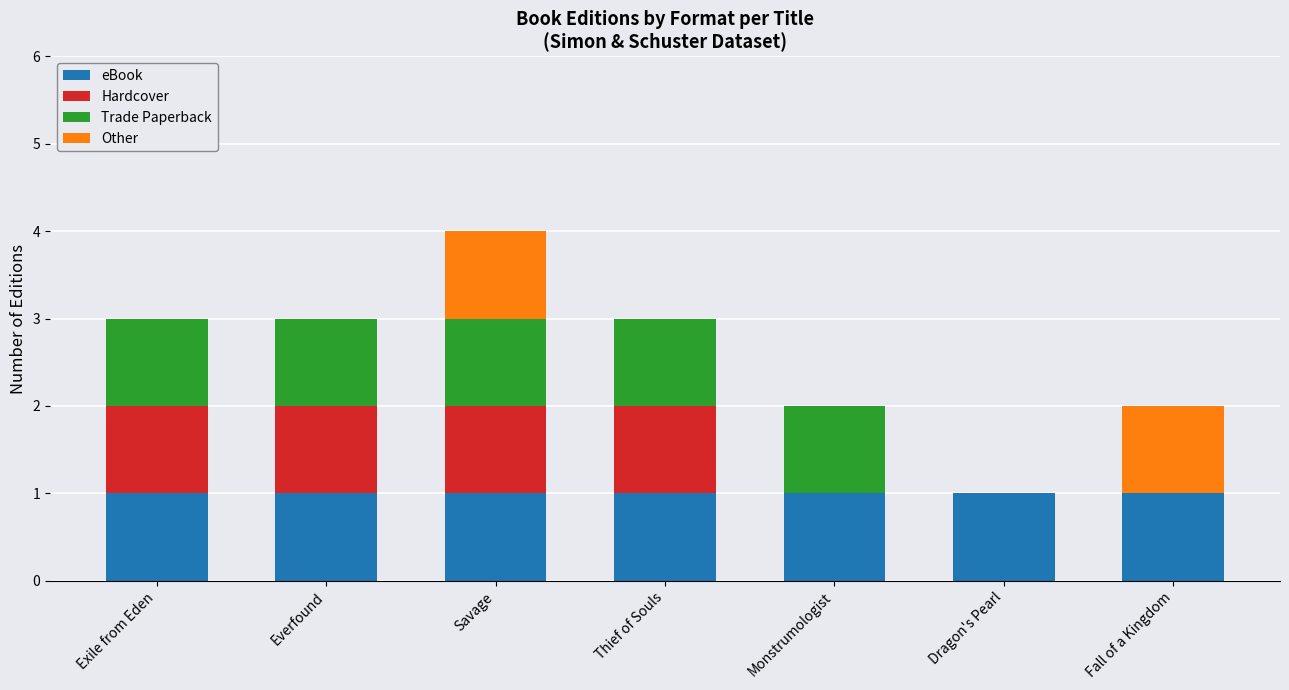

At which category is the sum across all series the highest?

Savage